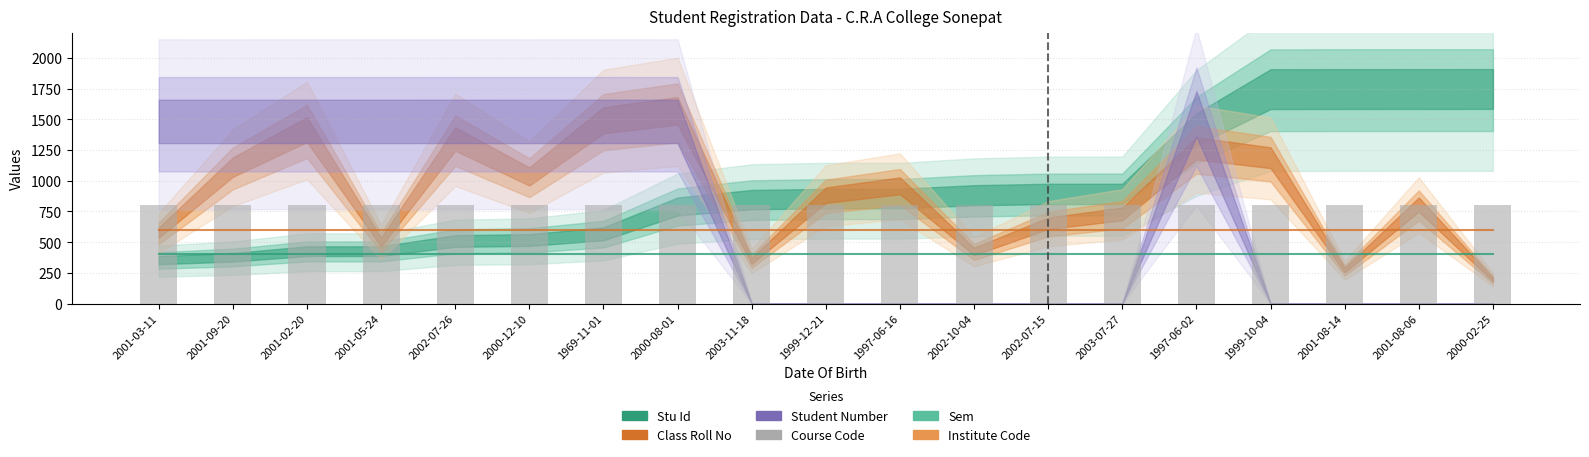

How many groups of bars are there?

19